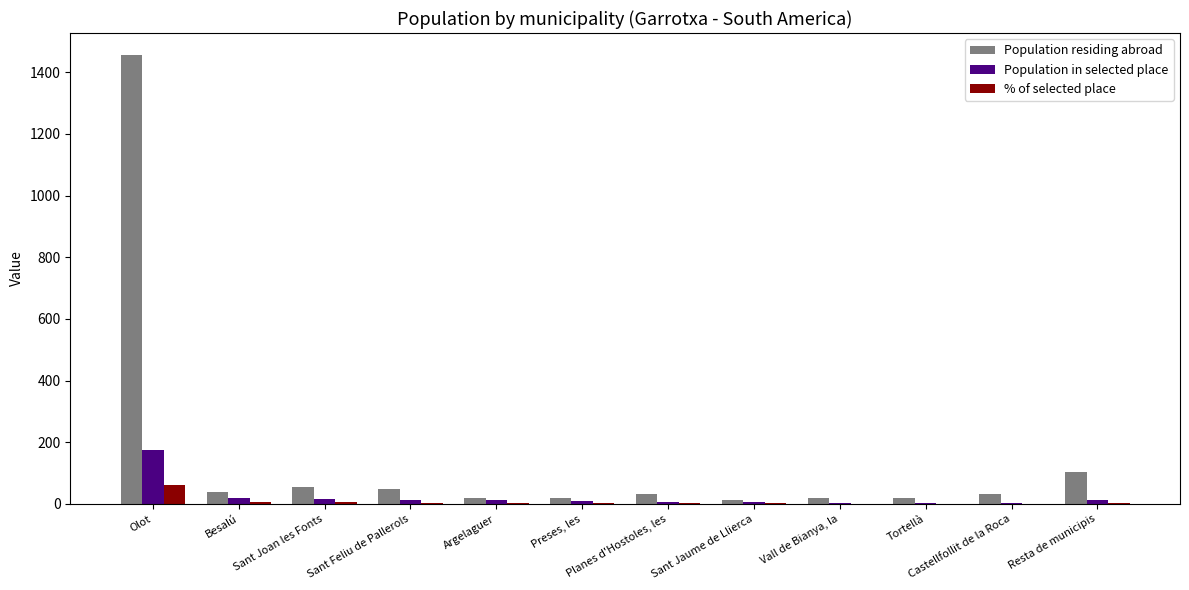

At which category does the chart reach its peak across all series?

Olot